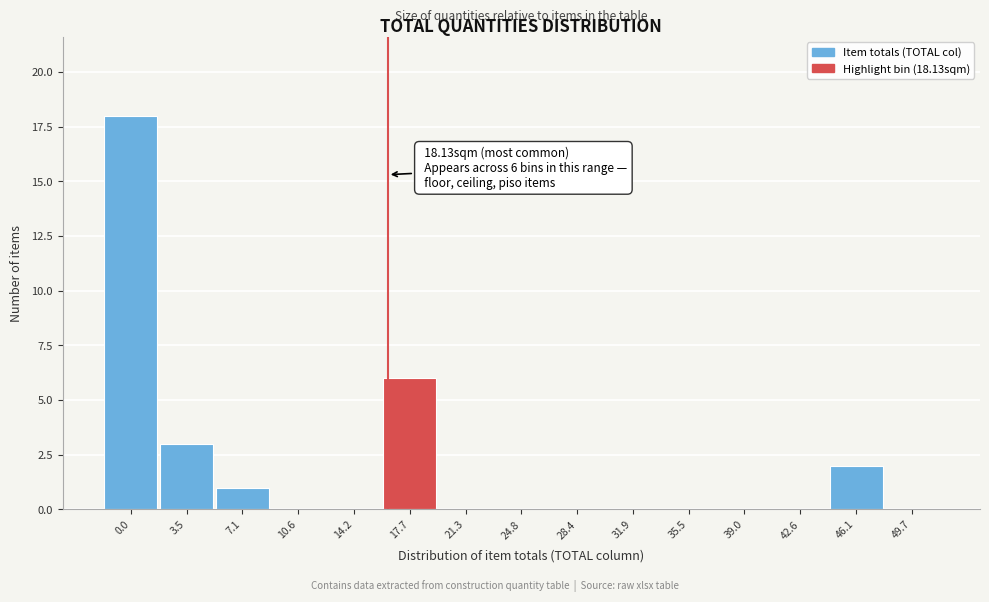

Reading left to right, transcribe all the data shown in this chart.

0.0=18	3.5=3	7.1=1	10.6=0	14.2=0	17.7=6	21.3=0	24.8=0	28.4=0	31.9=0	35.5=0	39.0=0	42.6=0	46.1=2	49.7=0